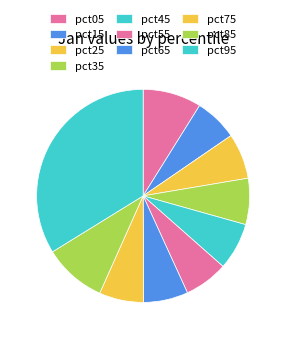

To the nearest percent, what percentage of the pie is pct95?

34%